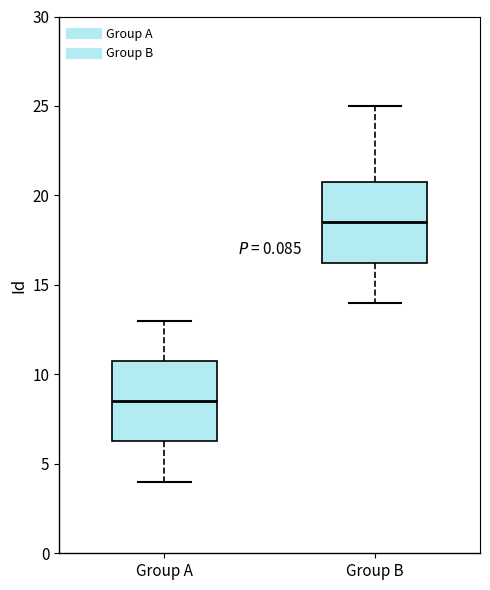

Reading left to right, transcribe this box plot: for each box, give where its median line is, the range the box spans, and where its two whiskers end, as read against the y-axis. The values are not printed on the chart, so give them approximately, as read against the axis.

Group A: median 8.5, box 6.5 to 11.0, whiskers 4.0 to 13.0
Group B: median 18.5, box 16.5 to 21.0, whiskers 14.0 to 25.0